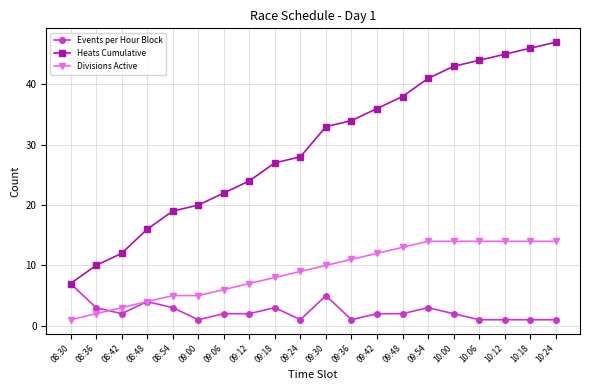

What is the sum of the Heats Cumulative values at 08:36 and 09:00?

30